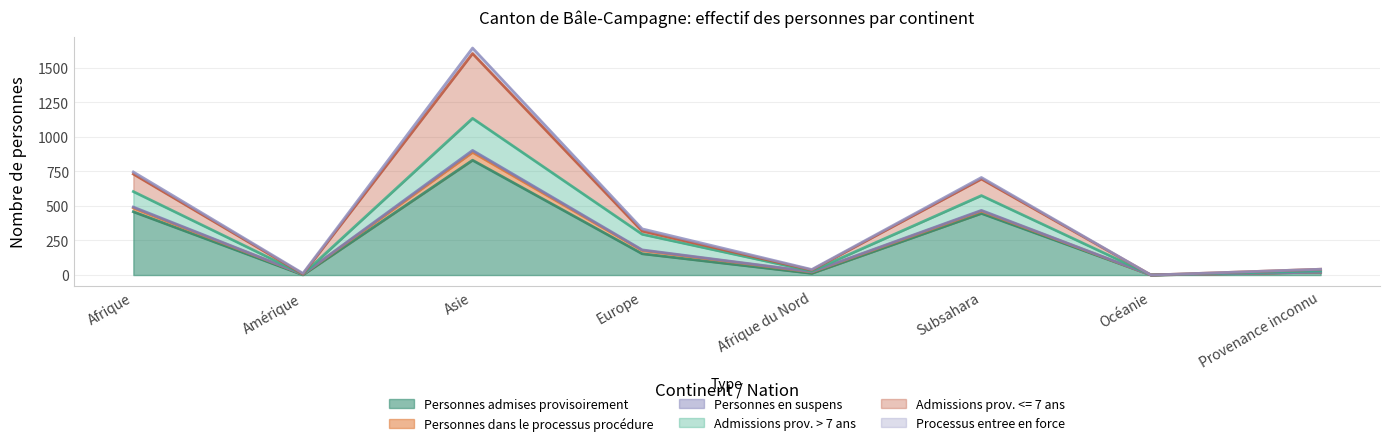

Between Afrique du Nord and Provenance inconnu, which is larger?

Provenance inconnu